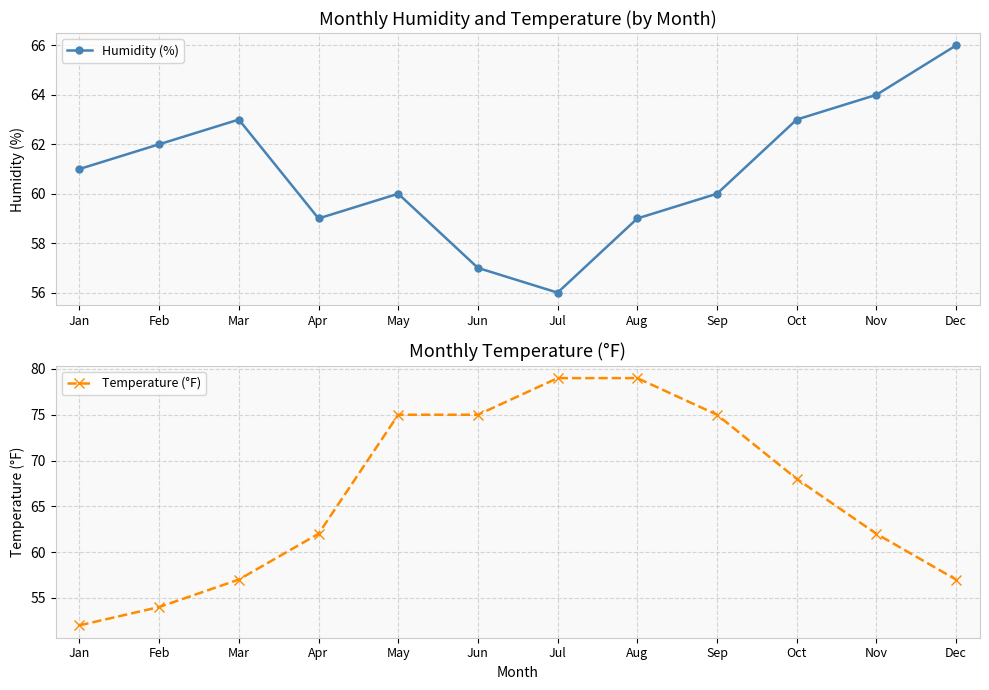

Is it true that Temperature (°F) equals 75 at Jun?

True